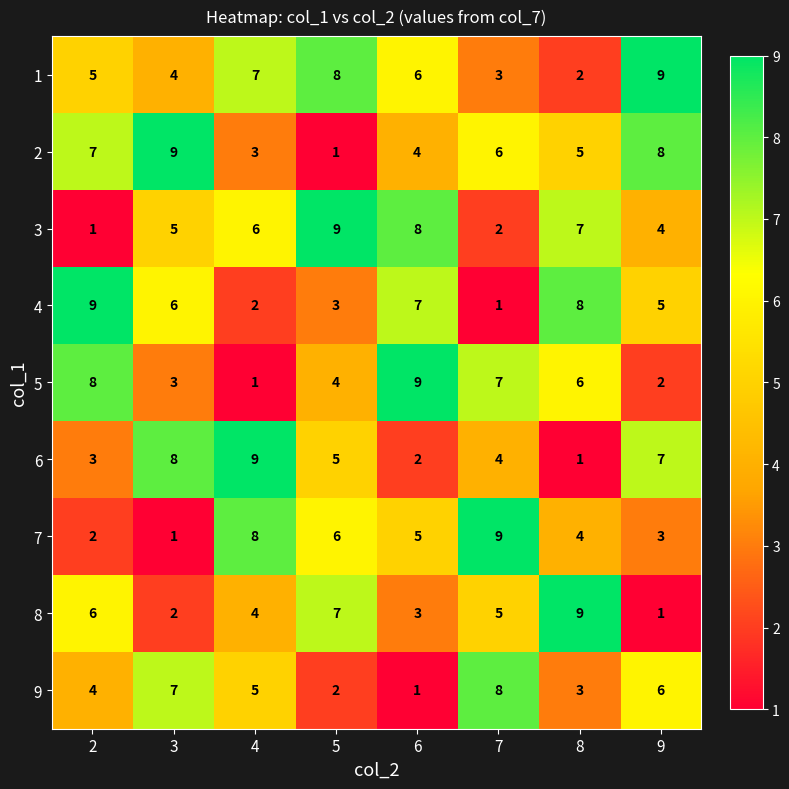

Count the 1 values in the range 4 to 8.

5